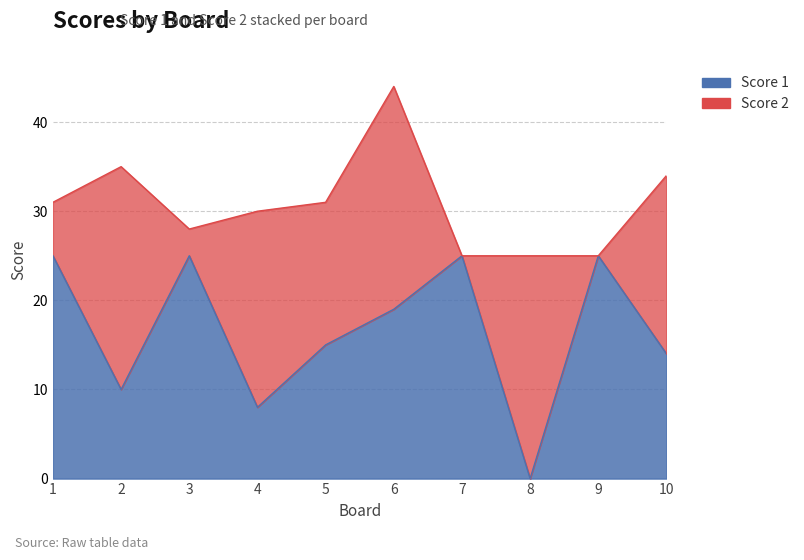

Reading right to left, transcribe all the data shown in this chart.

10=14	9=25	8=0	7=25	6=19	5=15	4=8	3=25	2=10	1=25